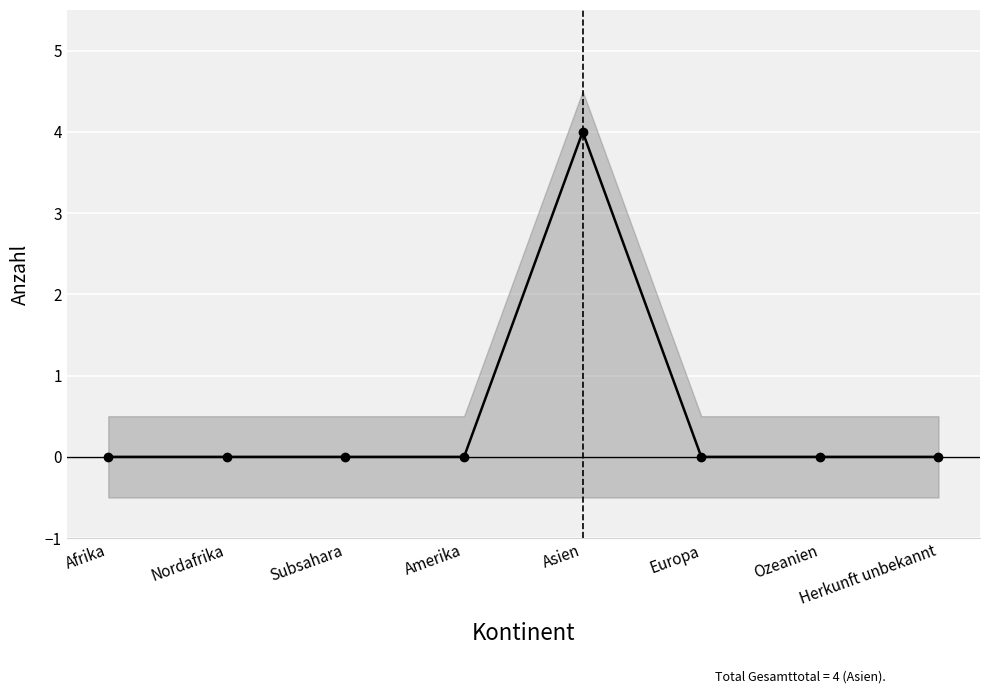

At which category does the data reach its first local peak?

Asien